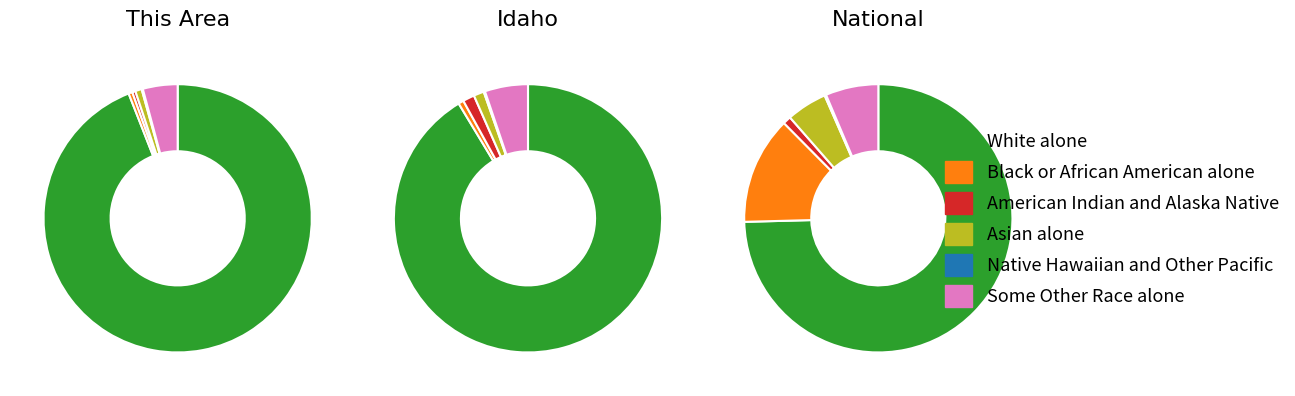

Between 0 and 2, which series saw the biggest shift?

White alone